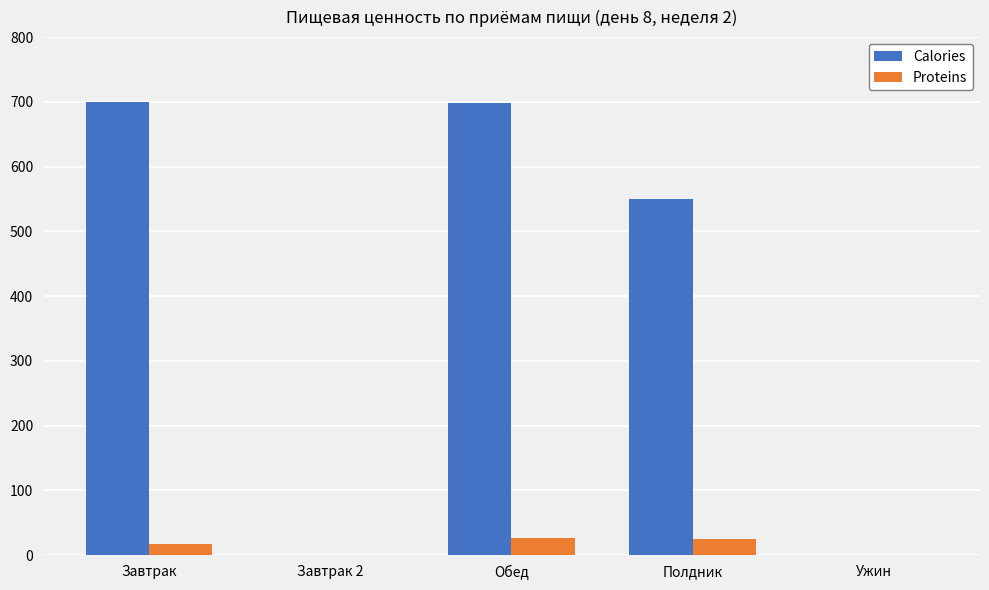

What is the greatest value displayed?

700.5